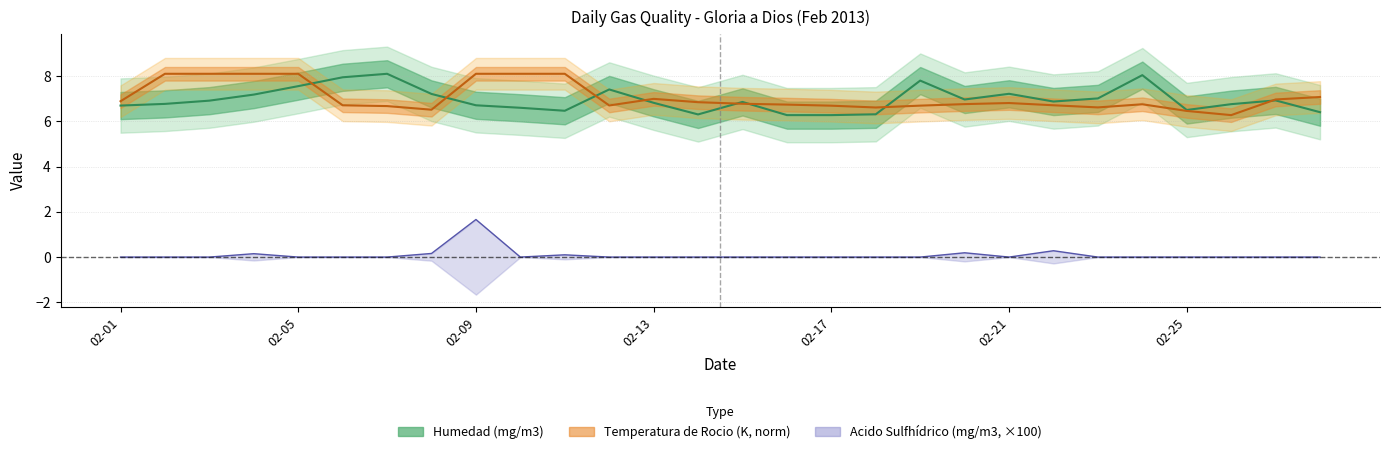

What is the difference between the maximum and minimum values in the Acido Sulfhidrico (mg/m3) series?

1.7